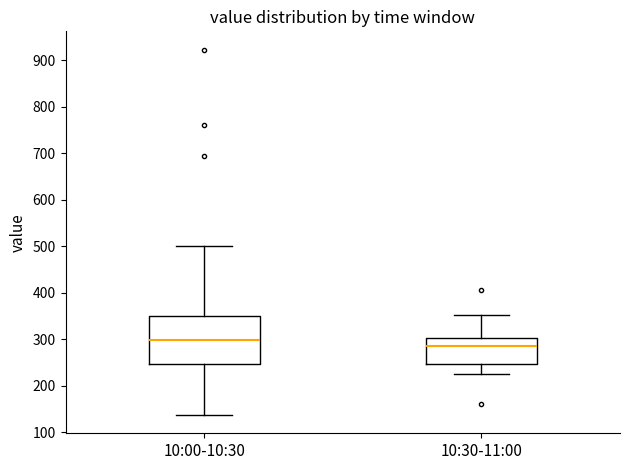

Reading left to right, read every box against the y-axis: the position of its median line, the range the box covers, and the ends of its whiskers. The values are not printed on the chart, so give them approximately, as read against the axis.

10:00-10:30: median 300, box 250 to 350, whiskers 140 to 500
10:30-11:00: median 290, box 250 to 300, whiskers 230 to 350